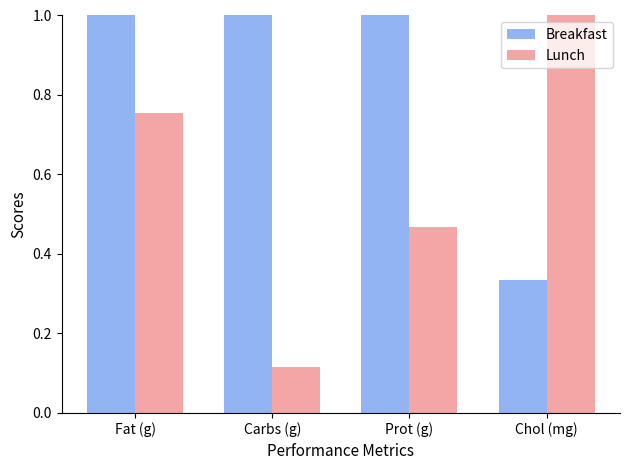

What is the maximum value shown in the chart?

1.0